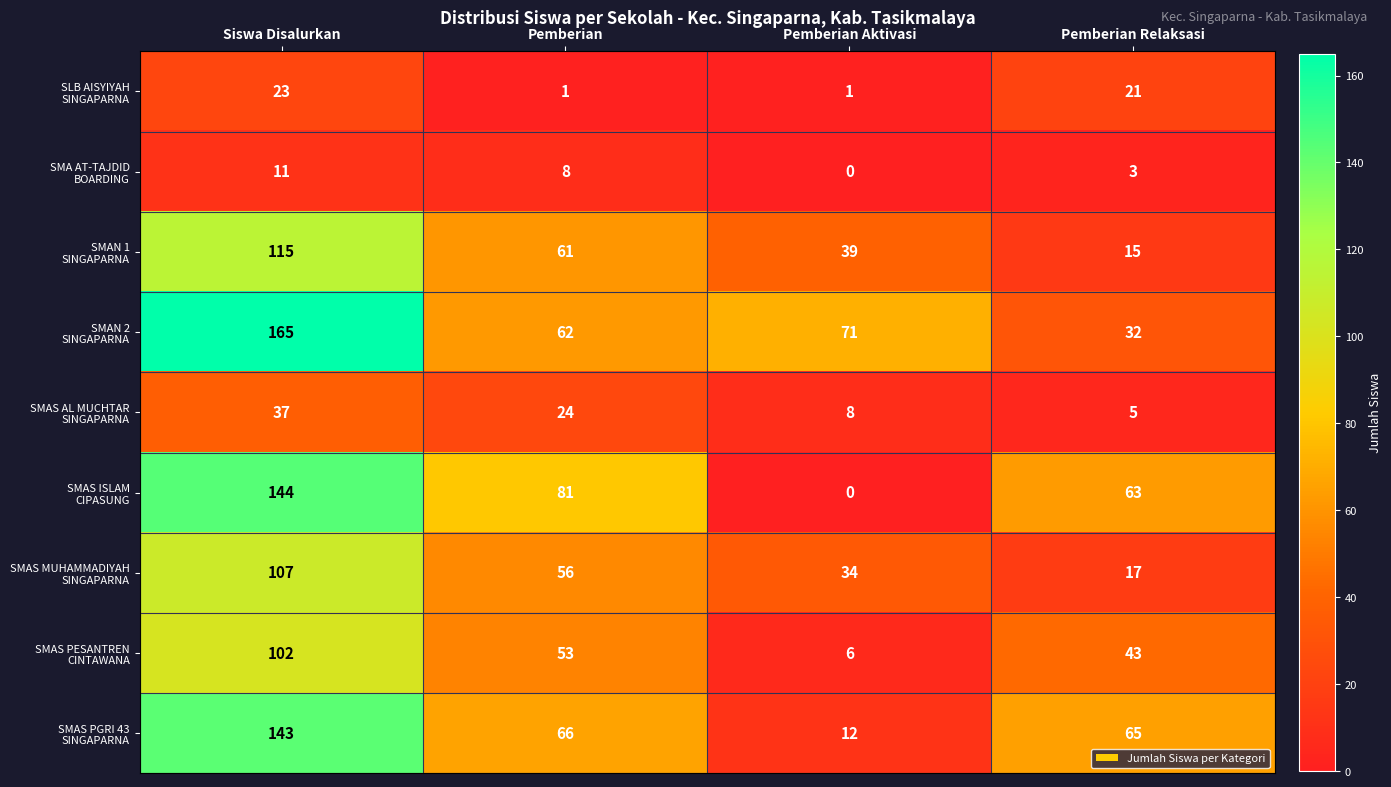

What is the difference between the highest and lowest values at Pemberian?

80